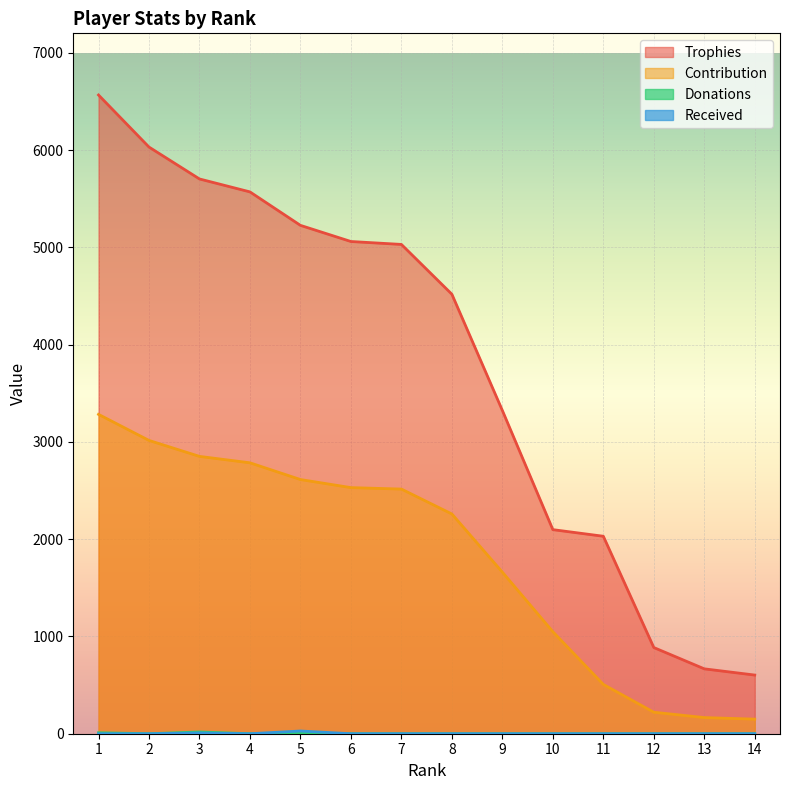

What is the value of the Donations point at the 1st from the left?

10